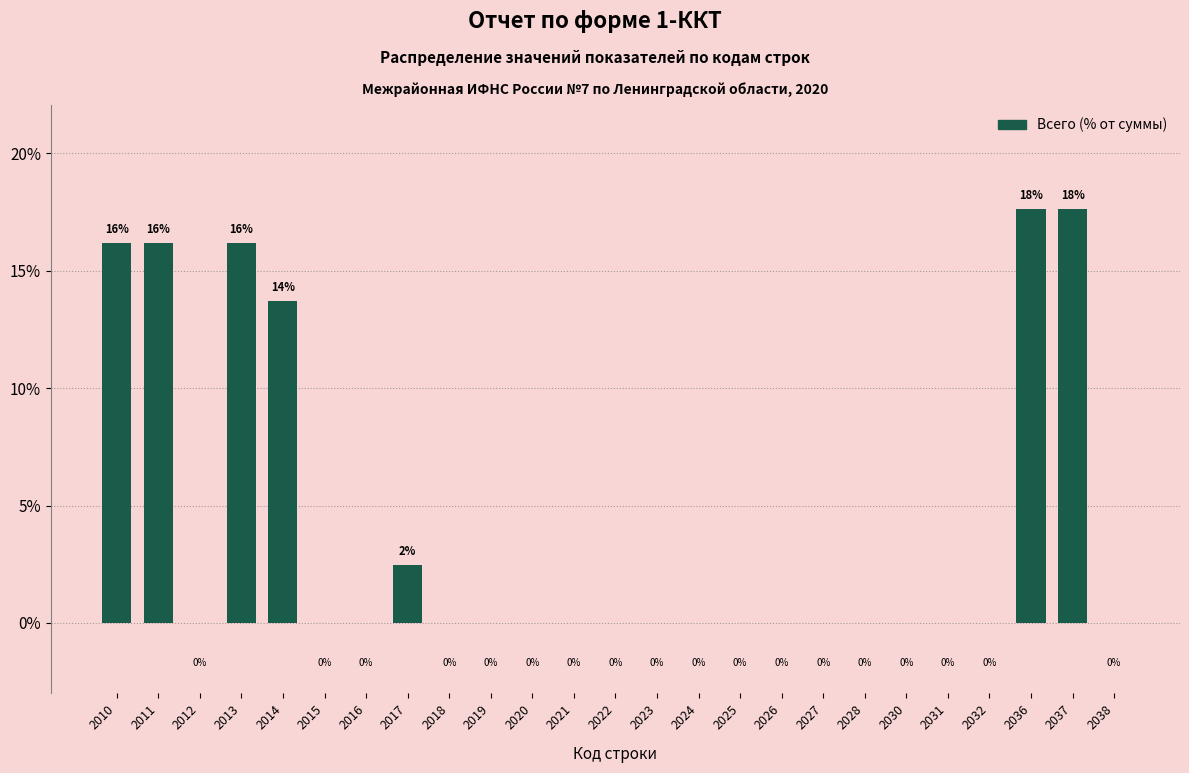

At which label is the value closest to 8?

2017